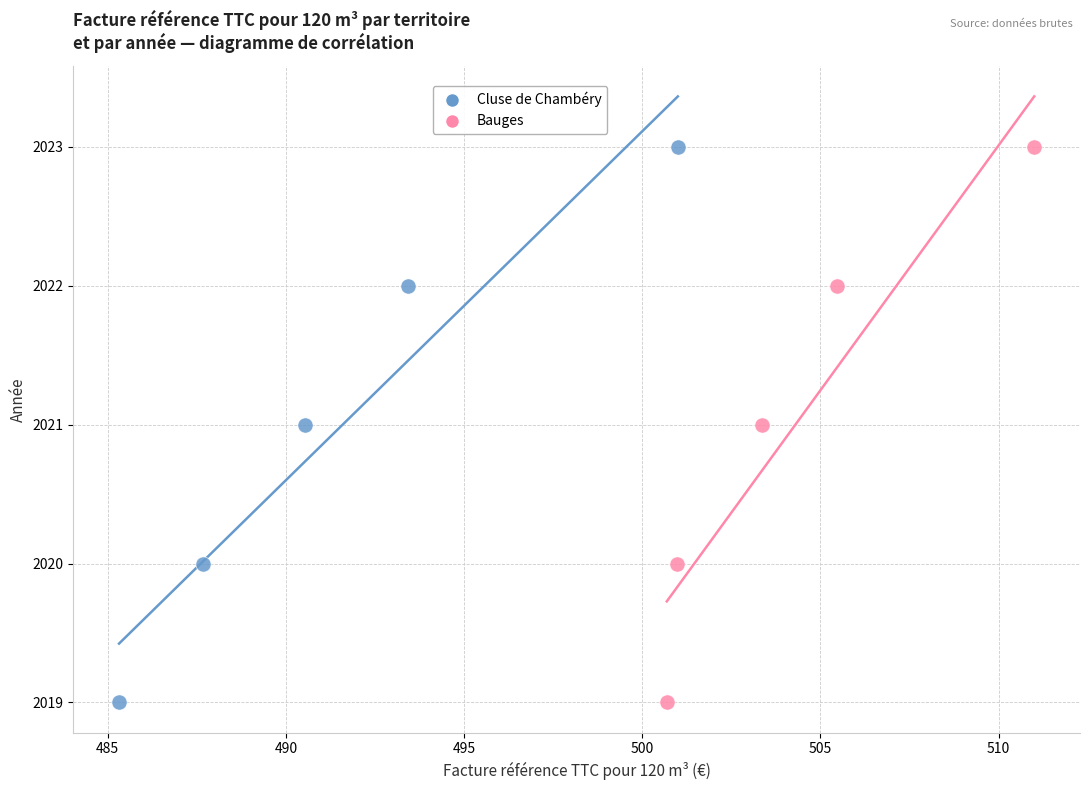

What are all the series names shown in the legend?

Cluse de Chambéry, Bauges